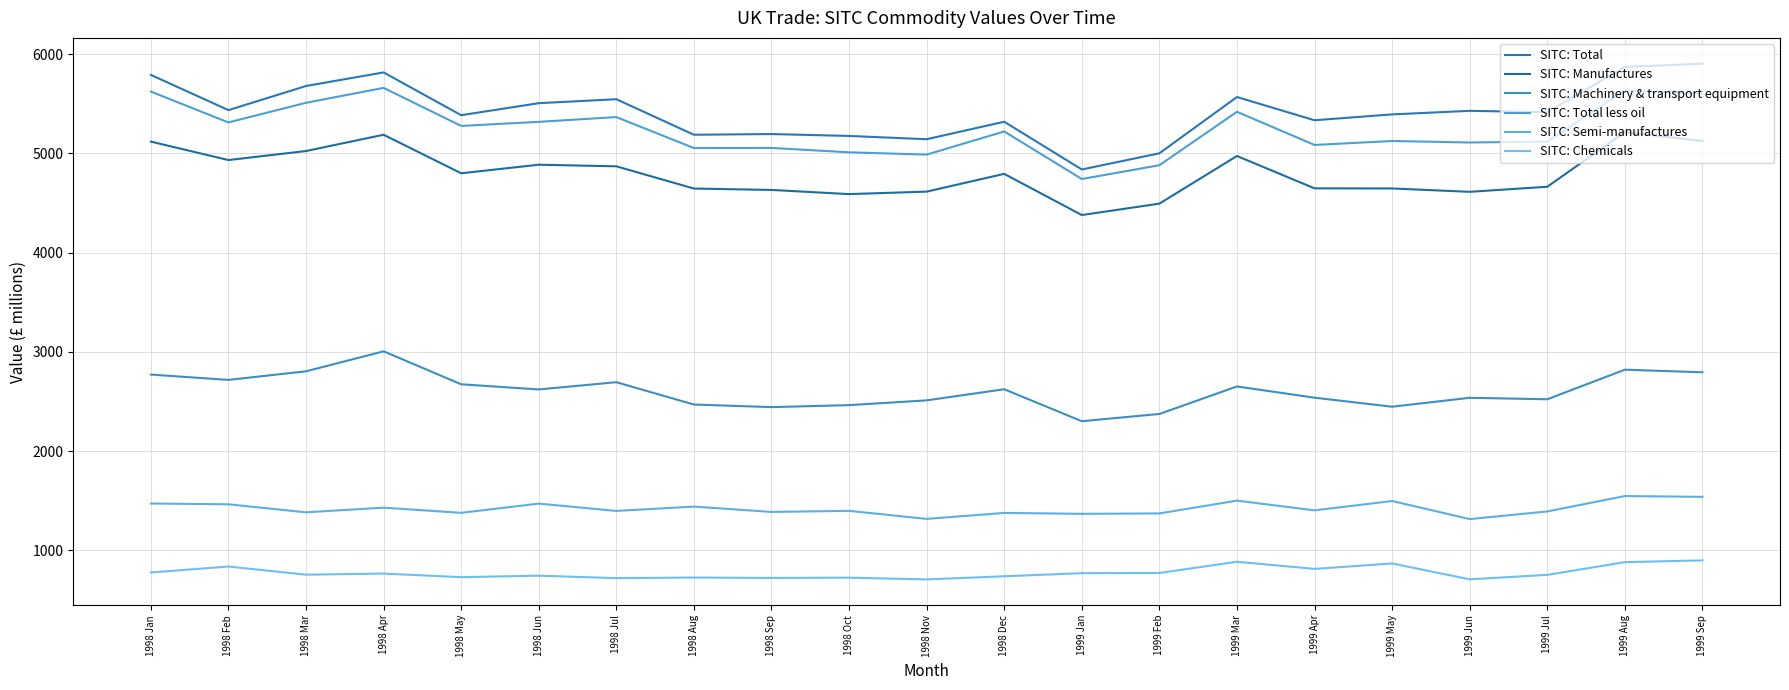

Between 1998 Oct and 1999 May, which is larger?

1999 May